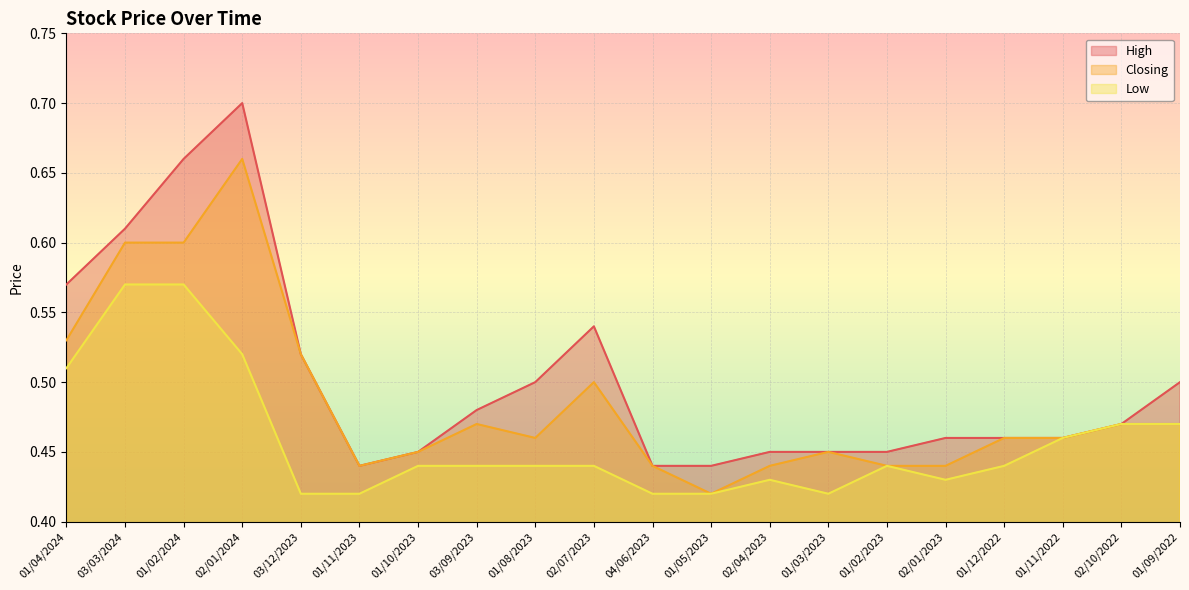

Rank the categories by Low value from highest to lowest.

03/03/2024, 01/02/2024, 02/01/2024, 01/04/2024, 02/10/2022, 01/09/2022, 01/11/2022, 01/10/2023, 03/09/2023, 01/08/2023, 02/07/2023, 01/02/2023, 01/12/2022, 02/04/2023, 02/01/2023, 03/12/2023, 01/11/2023, 04/06/2023, 01/05/2023, 01/03/2023